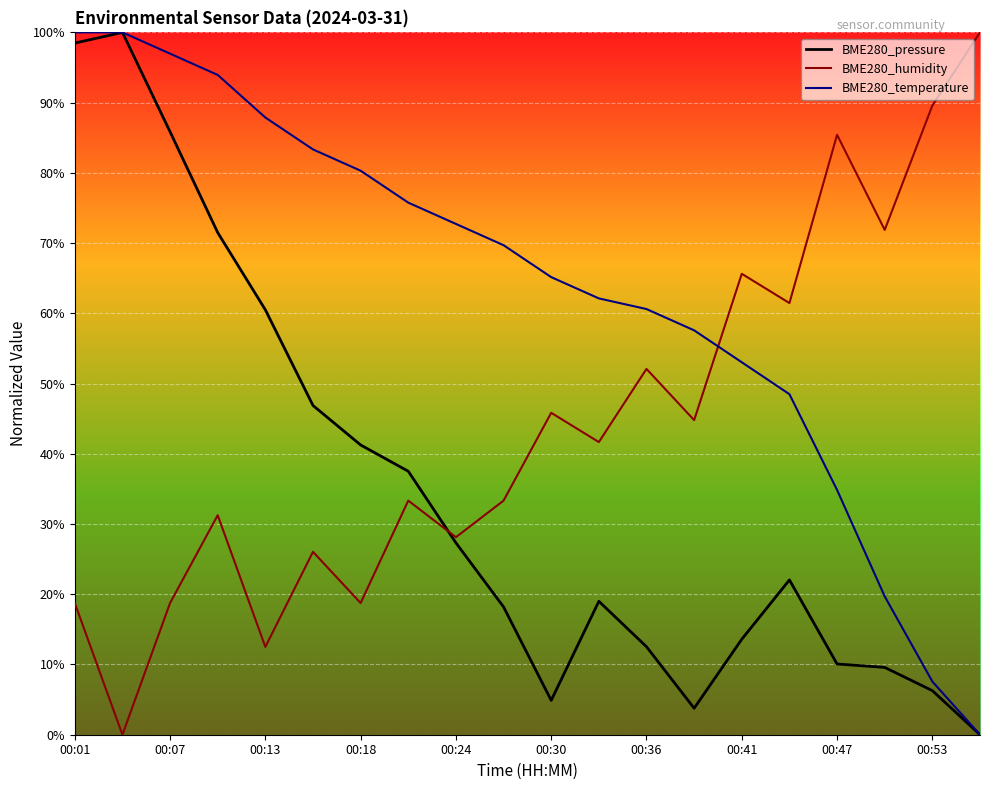

Is this an area chart (filled region under the line)?

No